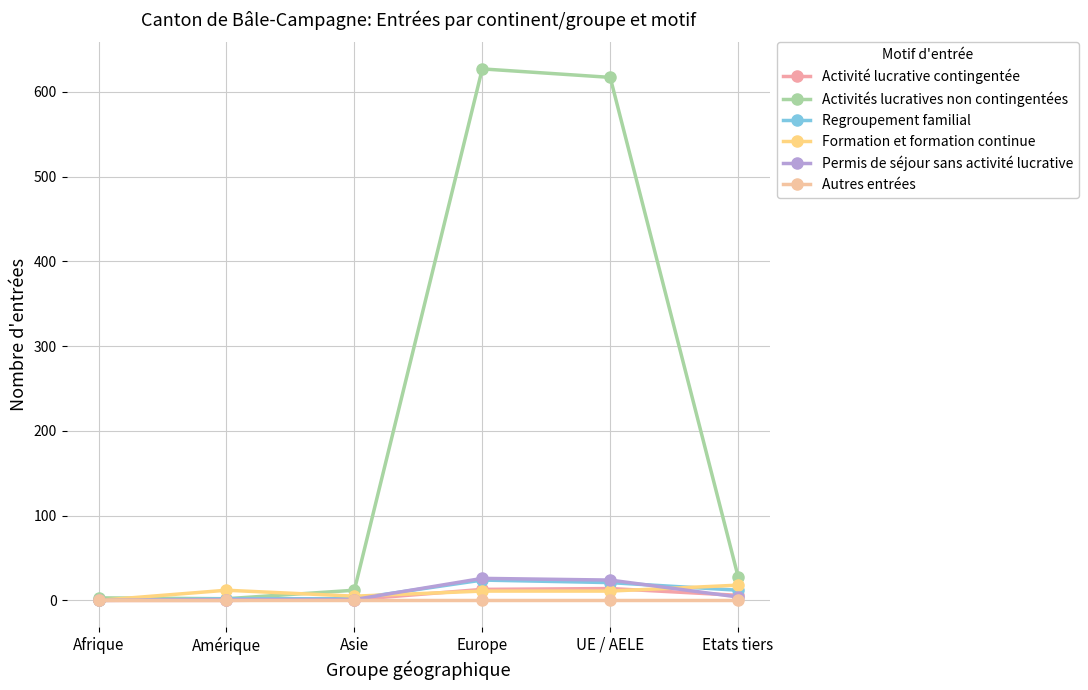

What is the total value across all series at UE / AELE?

687